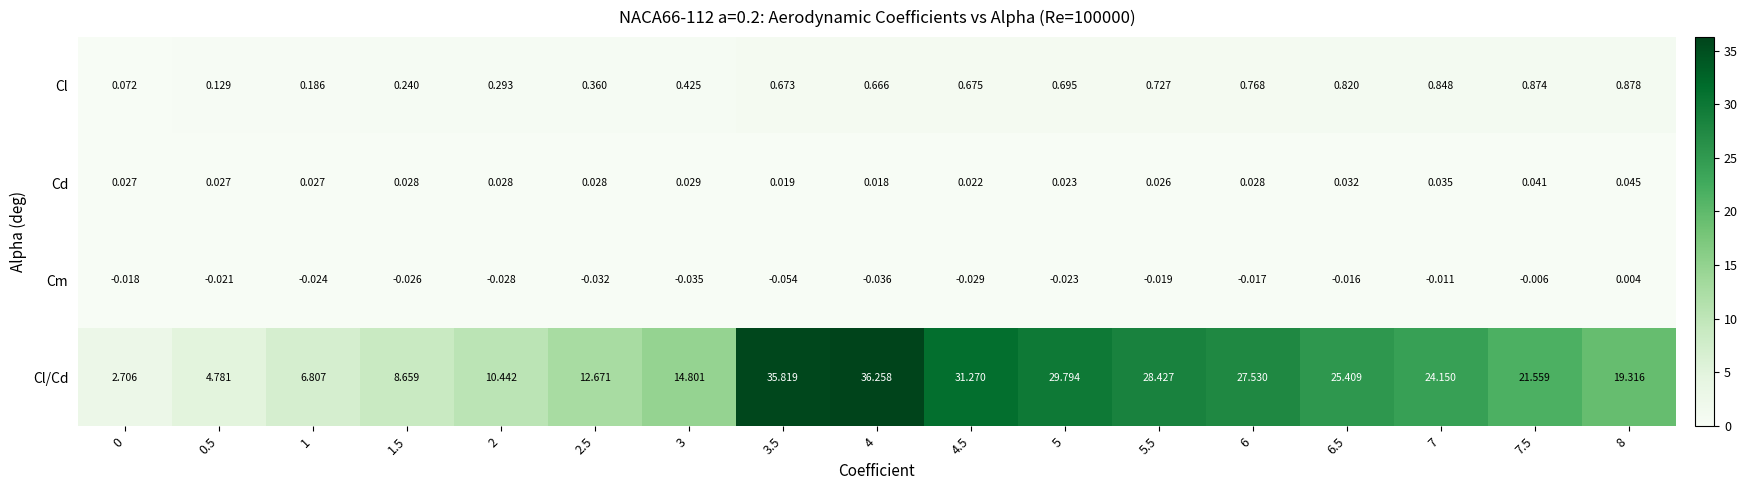

At 5.5, list the series in order from largest to smallest.

Cl/Cd, Cl, Cd, Cm